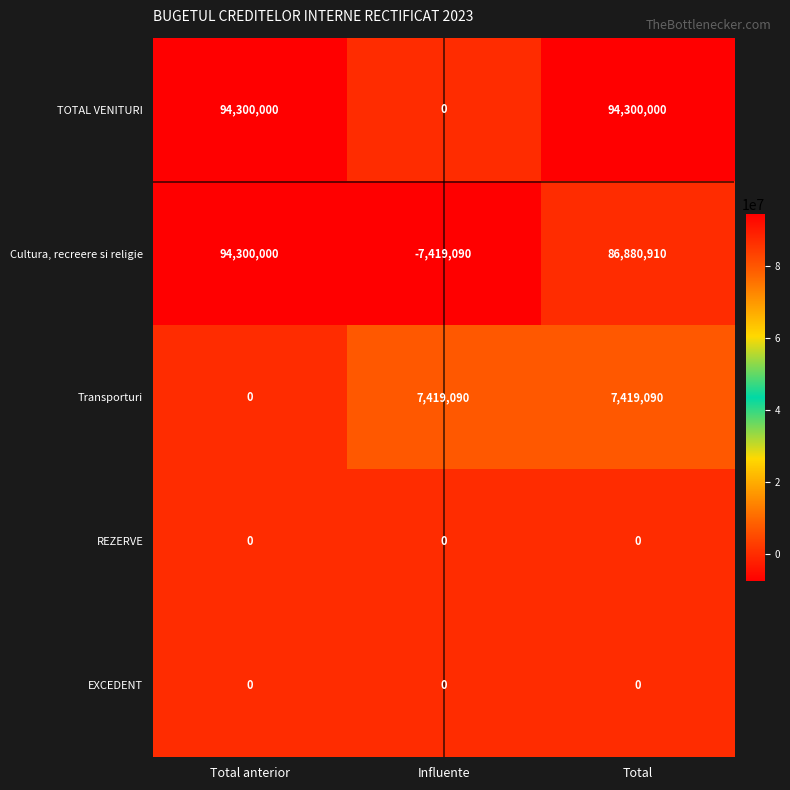

What is the sum of the Cultura, recreere si religie values at Total anterior and Influente?

86880910